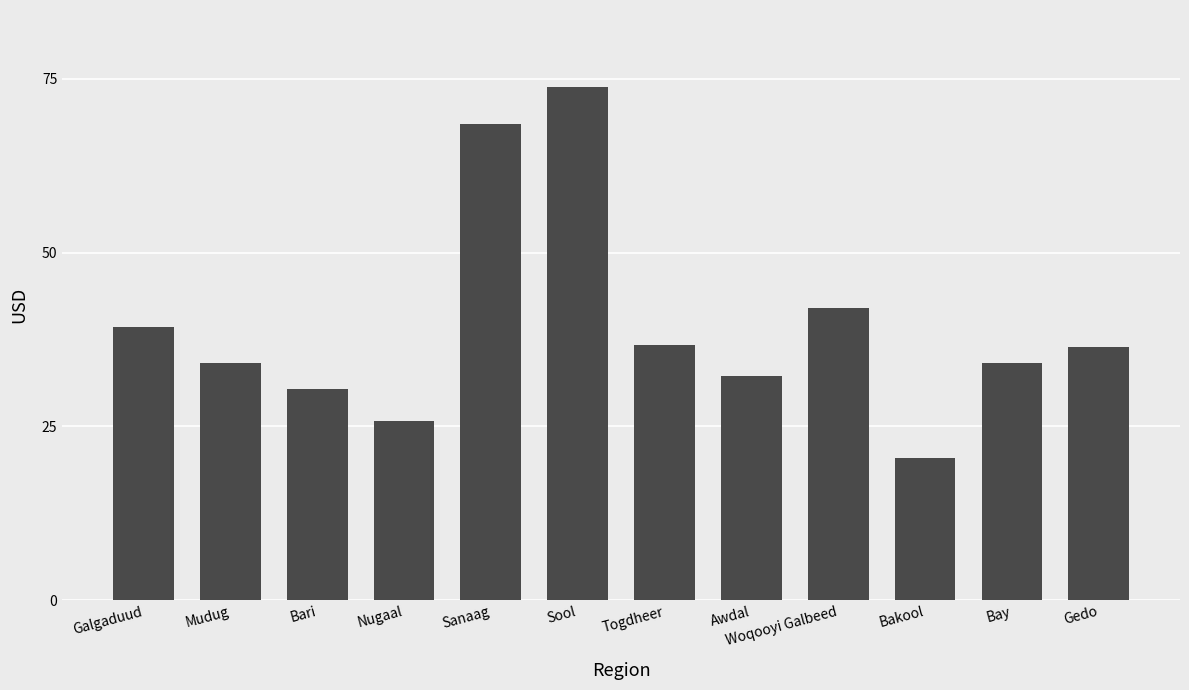

What is the label of the 5th bar from the right?

Awdal